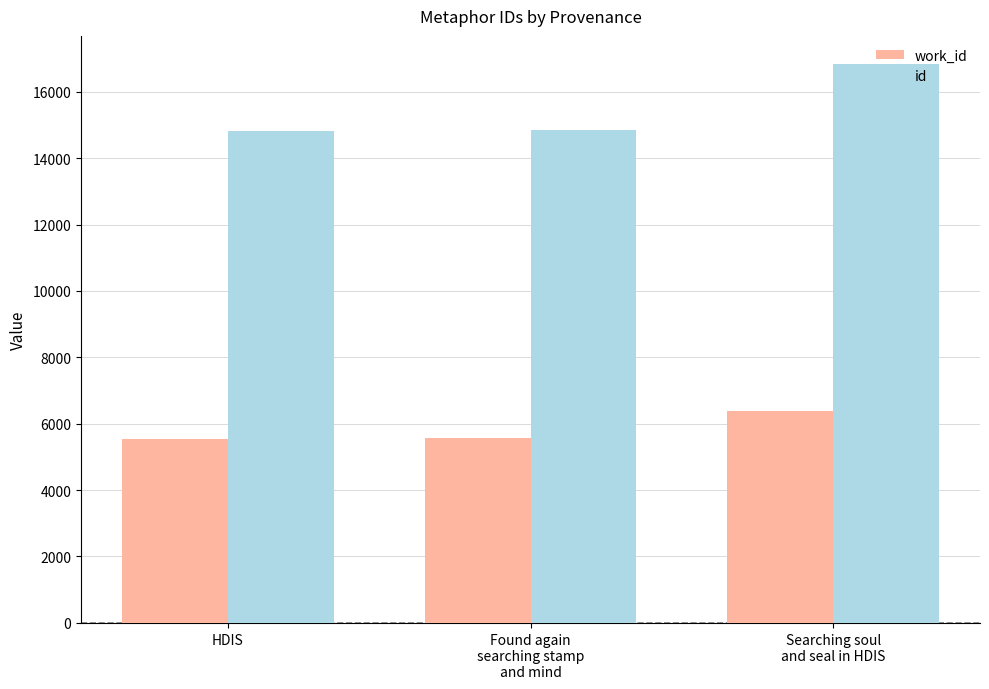

What is the minimum value shown in the chart?

5544